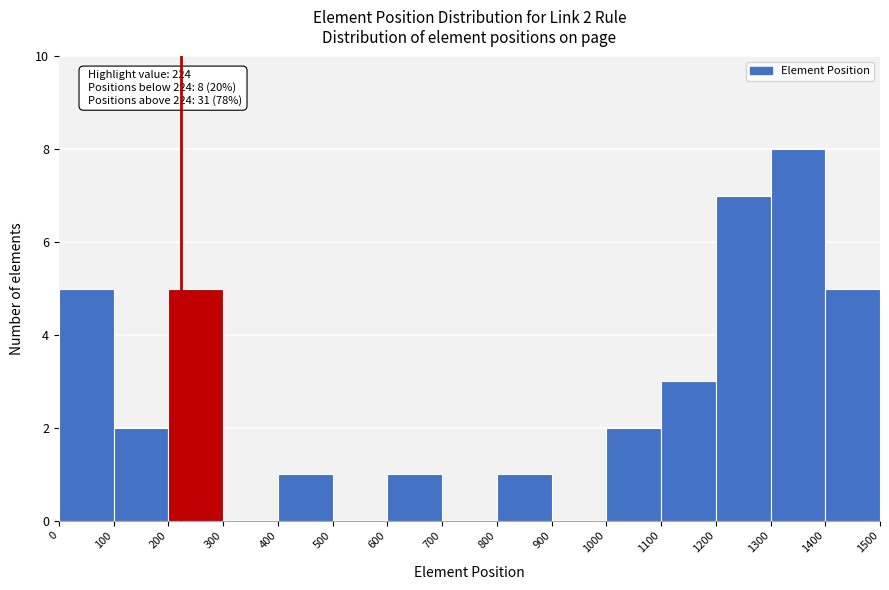

Over which range of the x-axis is the bar tallest?

1300 to 1400